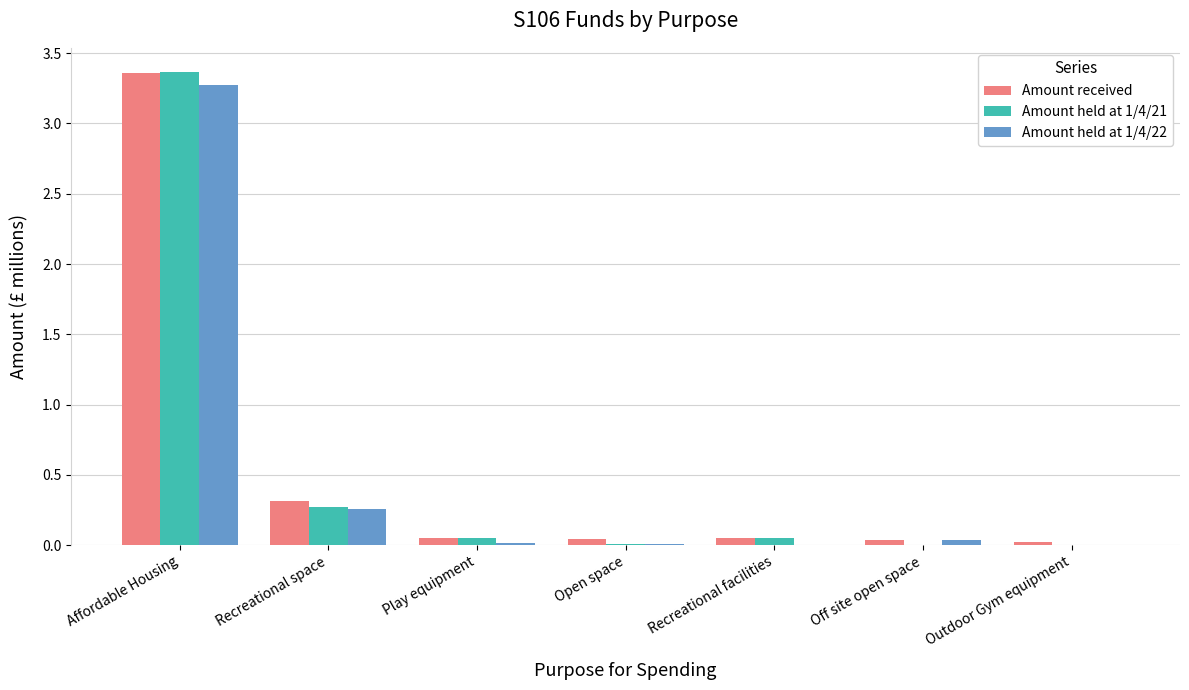

The Amount held at 1/4/22 series shows 1.4 at Affordable Housing. True or false?

False